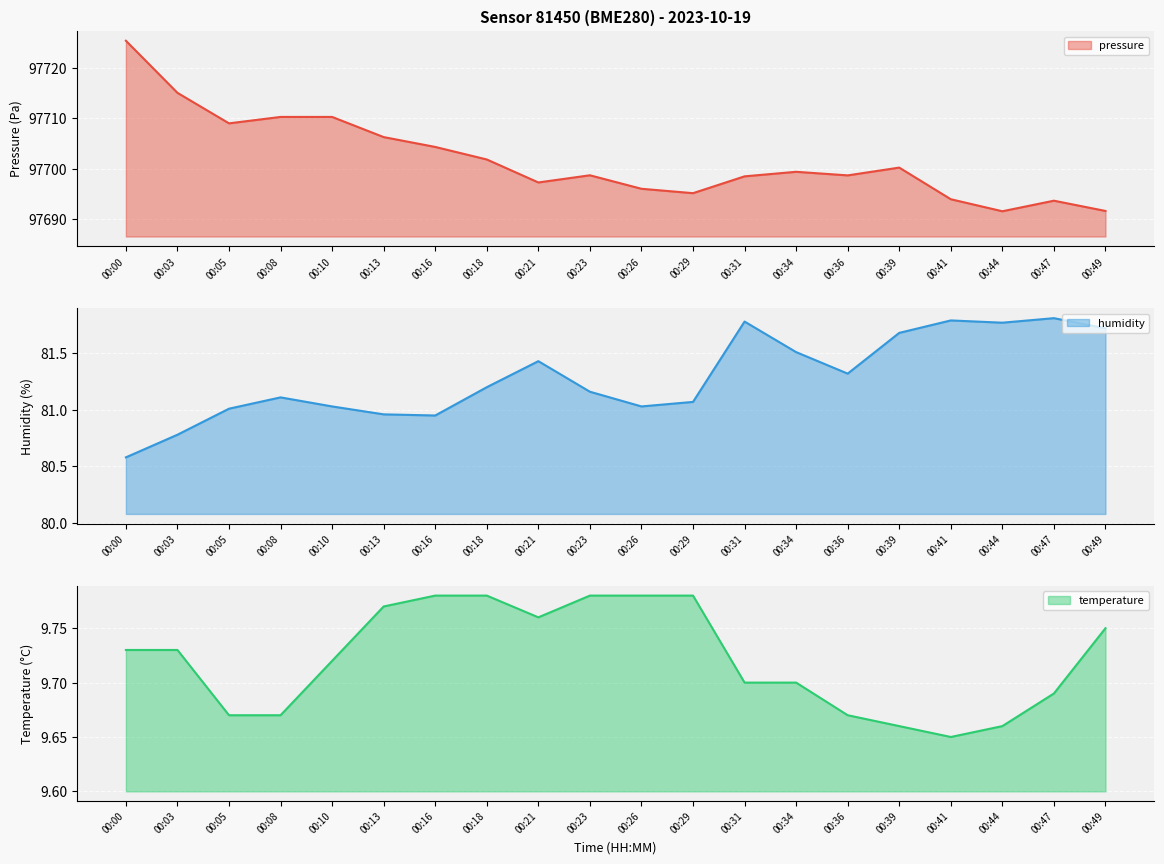

Where does the humidity series first go above 81?

00:05